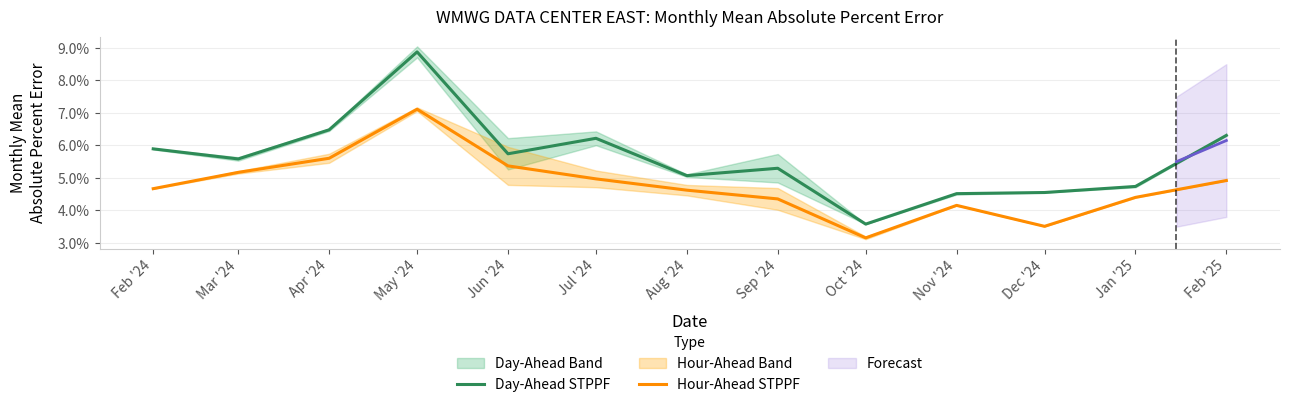

Is it true that Hour-Ahead STPPF equals 0.0 at Aug '24?

False